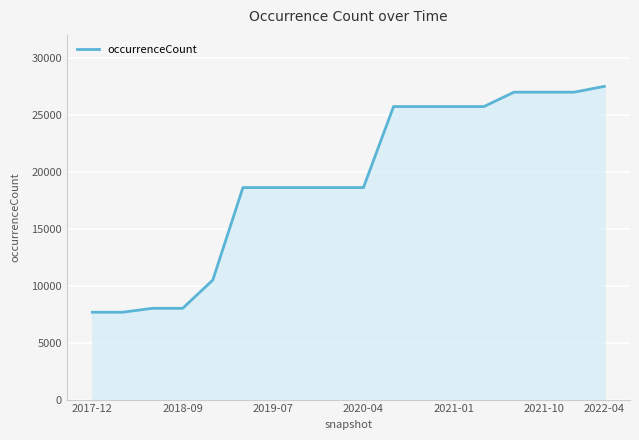

What is the greatest value displayed?

27483